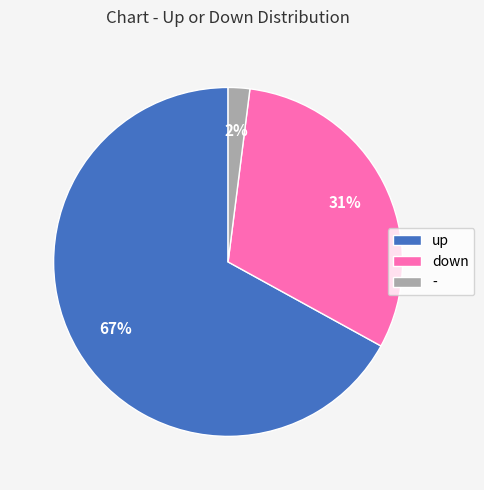

Is there any slice that represents more than half of the pie?

Yes